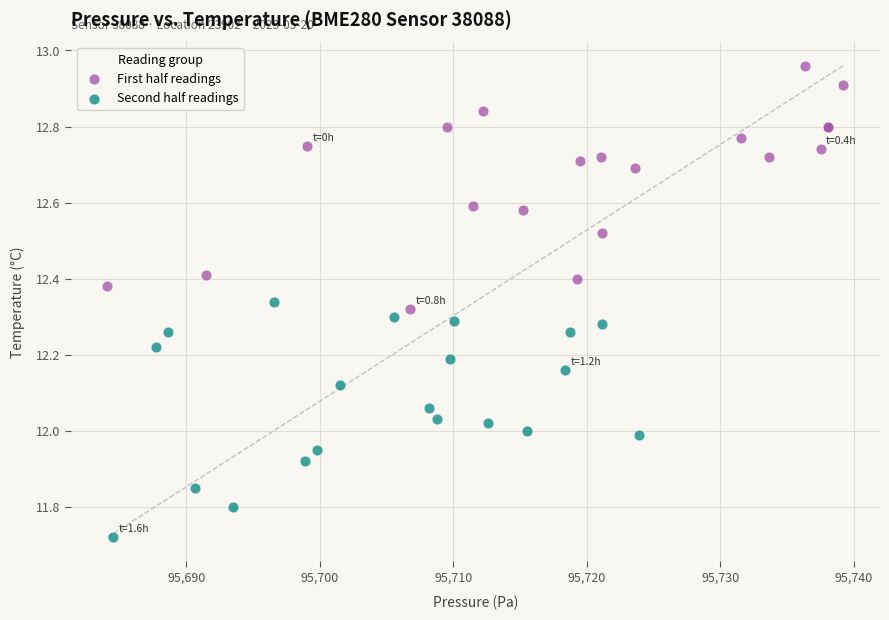

What are all the series names shown in the legend?

First half readings, Second half readings